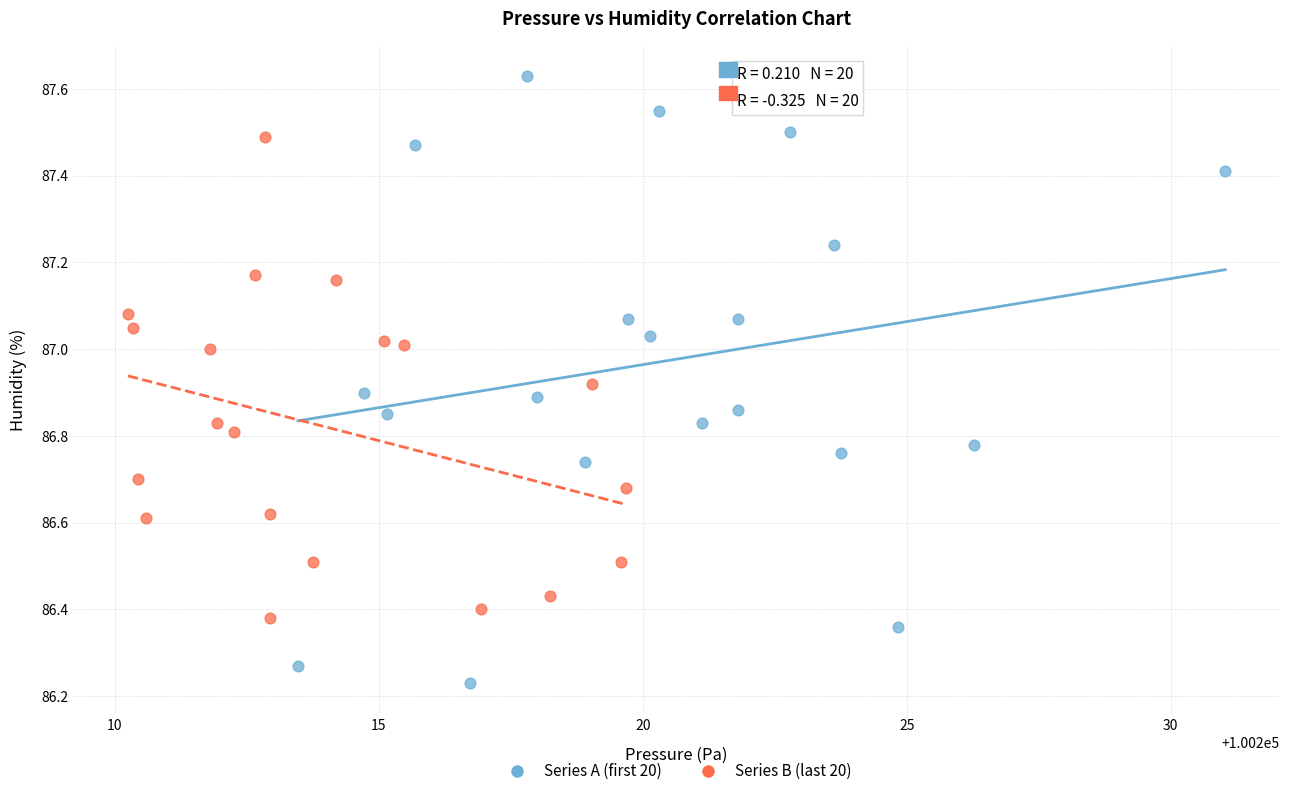

Which series has the widest spread of Y values?

Series A (first 20)